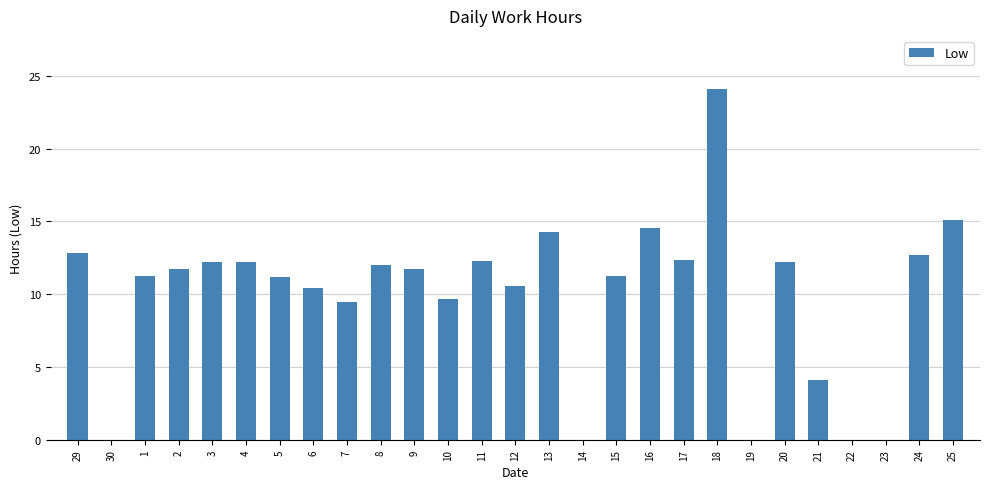

Which has a higher value, 25 or 19?

25